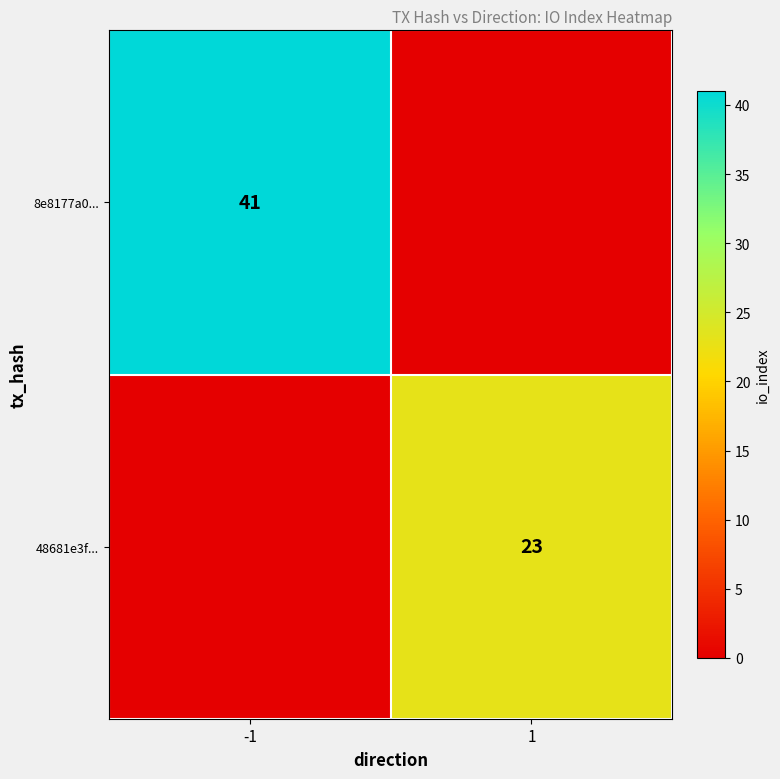

The value of 8e8177a0... at -1 is 20. True or false?

False